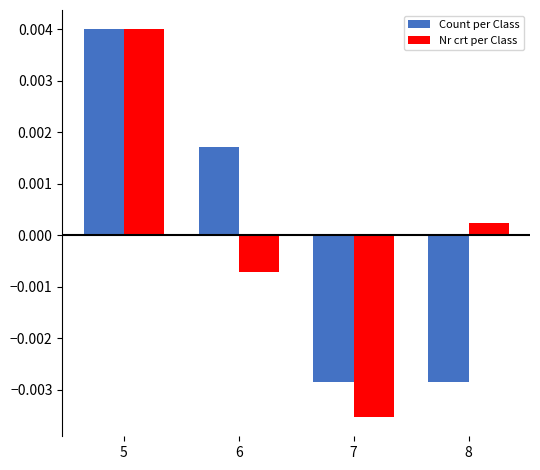

Between 5 and 6, which series saw the biggest shift?

Nr crt per Class